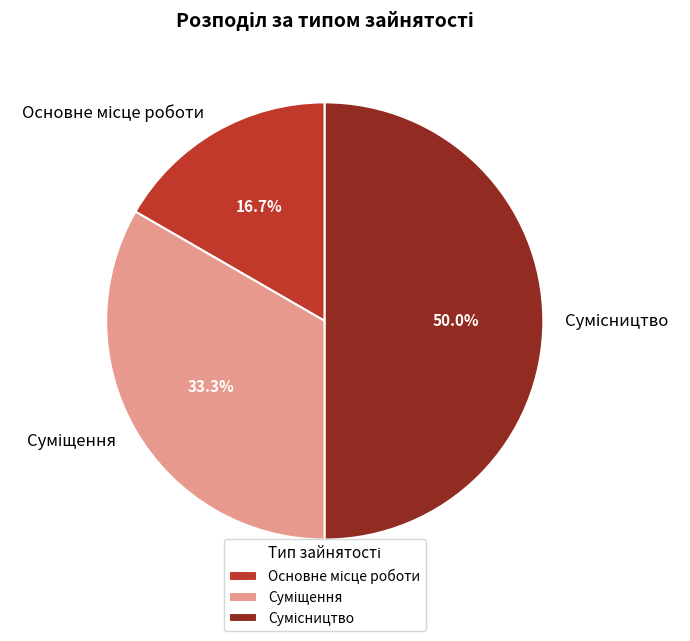

How many slices are in this pie chart?

3